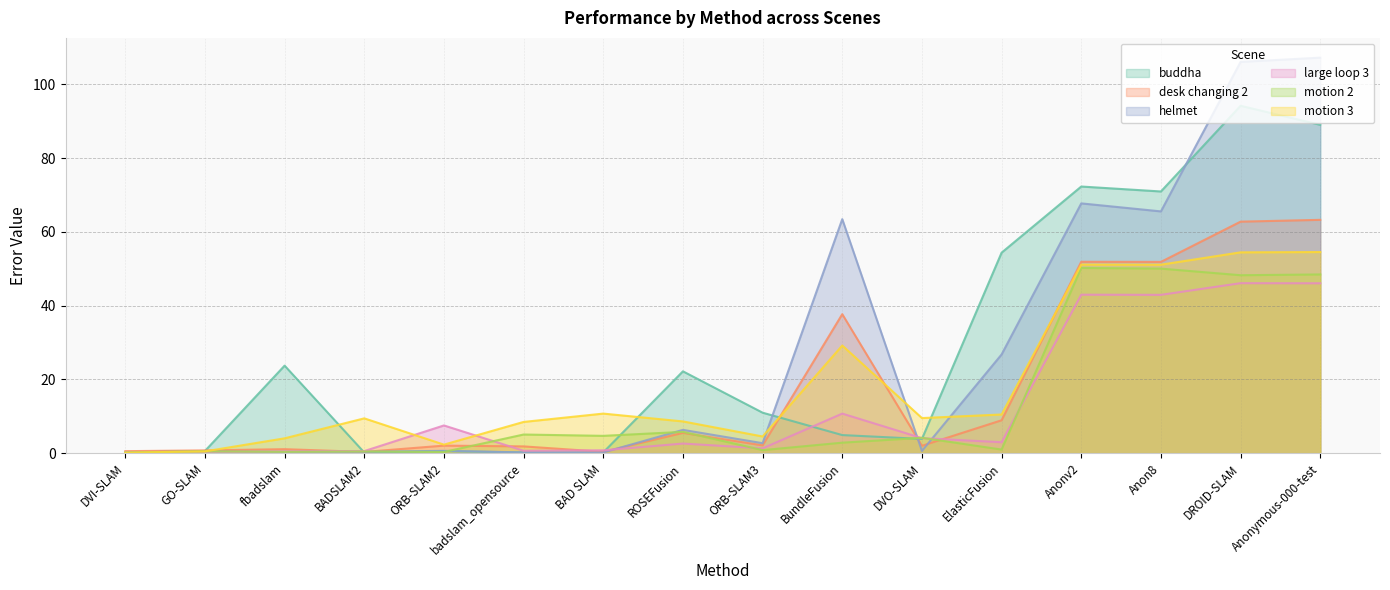

Reading left to right, transcribe all the data shown in this chart.

buddha: DVI-SLAM=0.3	GO-SLAM=0.6	fbadslam=23.7	BADSLAM2=0.2	ORB-SLAM2=0.6	badslam_opensource=0.2	BAD SLAM=0.2	ROSEFusion=22.2	ORB-SLAM3=11.0	BundleFusion=4.9	DVO-SLAM=3.9	ElasticFusion=54.3	Anonv2=72.3	Anon8=70.9	DROID-SLAM=94.2	Anonymous-000-test=89.0
desk changing 2: DVI-SLAM=0.5	GO-SLAM=0.7	fbadslam=1.1	BADSLAM2=0.3	ORB-SLAM2=2.0	badslam_opensource=1.8	BAD SLAM=0.4	ROSEFusion=5.5	ORB-SLAM3=2.1	BundleFusion=37.7	DVO-SLAM=2.0	ElasticFusion=8.9	Anonv2=51.9	Anon8=51.8	DROID-SLAM=62.8	Anonymous-000-test=63.2
helmet: DVI-SLAM=0.2	GO-SLAM=0.4	fbadslam=0.3	BADSLAM2=0.4	ORB-SLAM2=0.6	badslam_opensource=0.2	BAD SLAM=0.2	ROSEFusion=6.3	ORB-SLAM3=2.7	BundleFusion=63.4	DVO-SLAM=0.6	ElasticFusion=26.8	Anonv2=67.7	Anon8=65.5	DROID-SLAM=106.0	Anonymous-000-test=107.2
large loop 3: DVI-SLAM=0.2	GO-SLAM=0.2	fbadslam=0.5	BADSLAM2=0.6	ORB-SLAM2=7.5	badslam_opensource=0.7	BAD SLAM=0.8	ROSEFusion=2.6	ORB-SLAM3=1.3	BundleFusion=10.7	DVO-SLAM=4.1	ElasticFusion=3.0	Anonv2=43.0	Anon8=42.9	DROID-SLAM=46.1	Anonymous-000-test=46.0
motion 2: DVI-SLAM=0.2	GO-SLAM=0.5	fbadslam=0.3	BADSLAM2=0.5	ORB-SLAM2=0.3	badslam_opensource=5.0	BAD SLAM=4.7	ROSEFusion=5.8	ORB-SLAM3=0.8	BundleFusion=2.8	DVO-SLAM=4.2	ElasticFusion=1.0	Anonv2=50.2	Anon8=50.0	DROID-SLAM=48.2	Anonymous-000-test=48.4
motion 3: DVI-SLAM=0.1	GO-SLAM=0.5	fbadslam=4.0	BADSLAM2=9.4	ORB-SLAM2=2.3	badslam_opensource=8.5	BAD SLAM=10.7	ROSEFusion=8.6	ORB-SLAM3=4.5	BundleFusion=29.2	DVO-SLAM=9.5	ElasticFusion=10.5	Anonv2=51.1	Anon8=51.1	DROID-SLAM=54.4	Anonymous-000-test=54.5